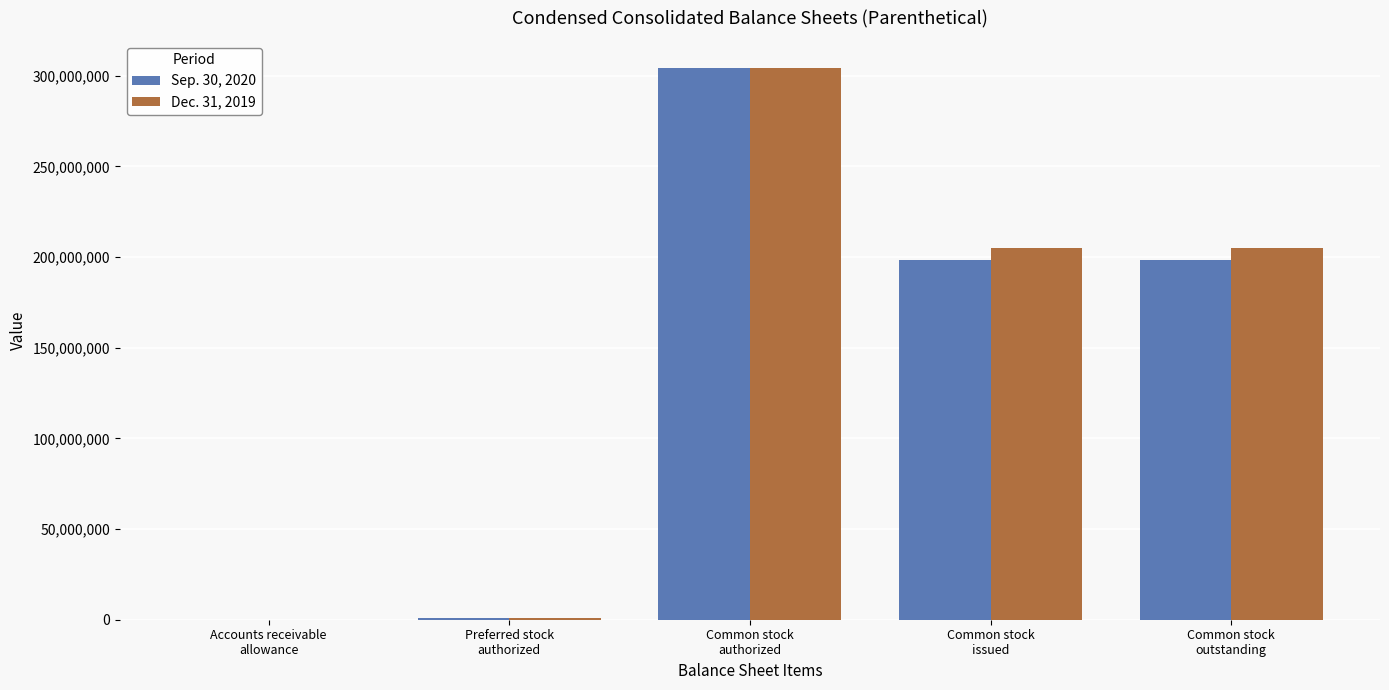

How many distinct data groups are displayed?

2